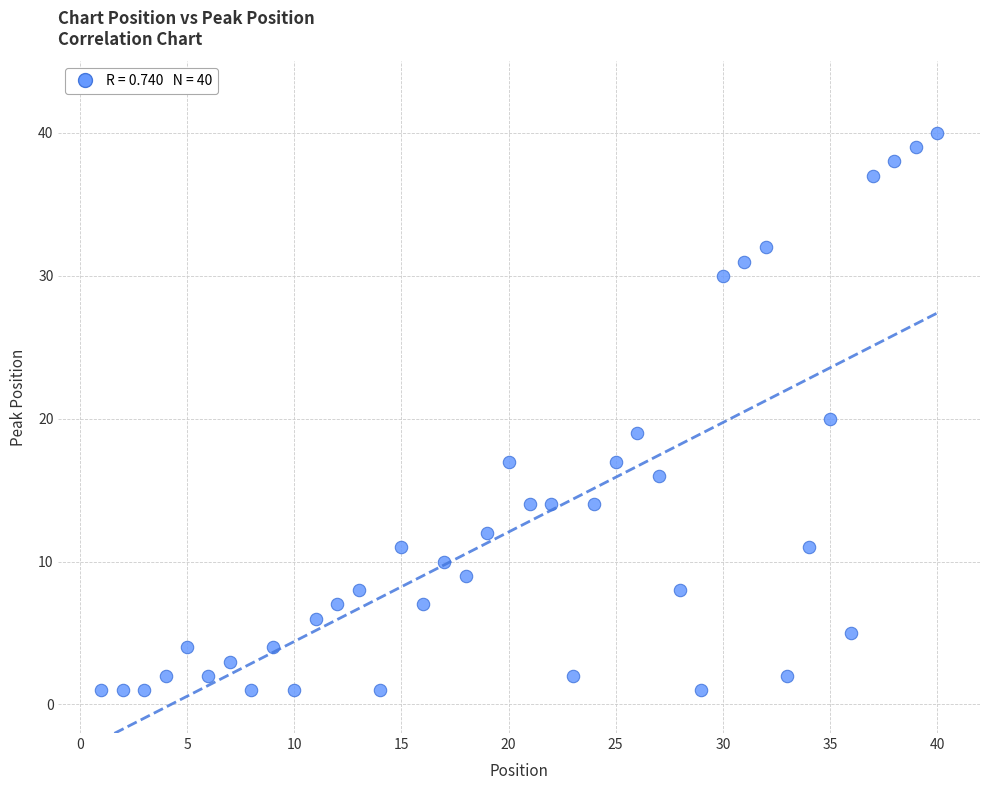

What is the range of Y values (max minus min)?

39